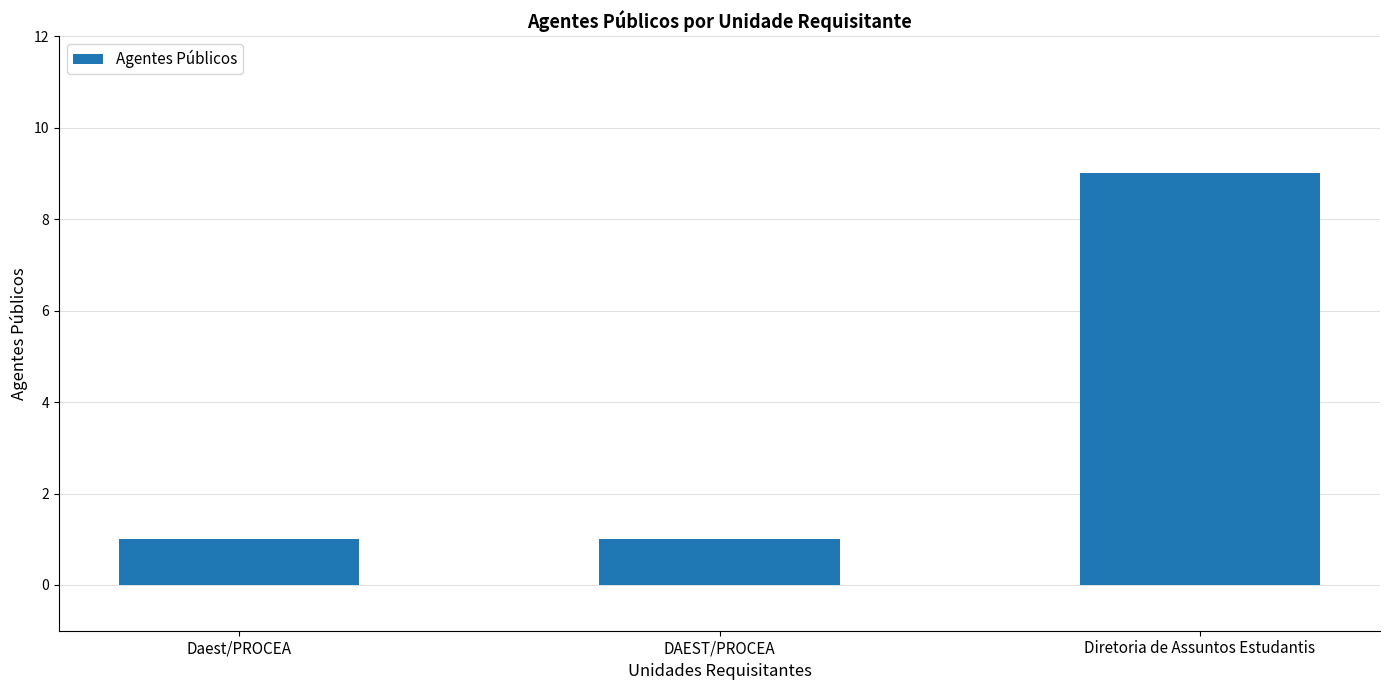

Approximately how many times larger is the value at Diretoria de Assuntos Estudantis compared to Daest/PROCEA?

9.0